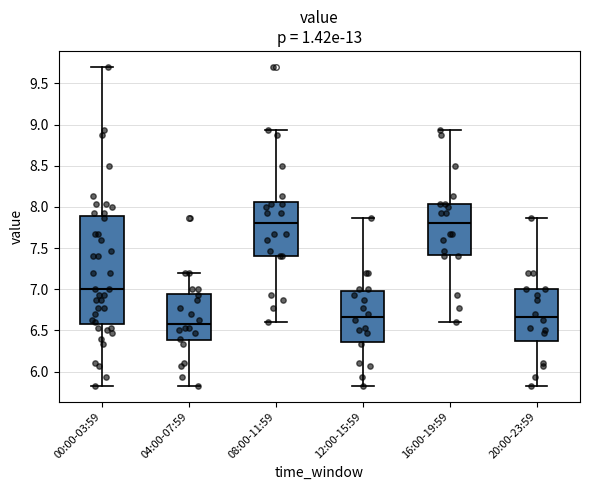

Where does the lower whisker of the box for 16:00-19:59 end on the y-axis? The values are not printed on the chart, so give them approximately, as read against the axis.

6.60